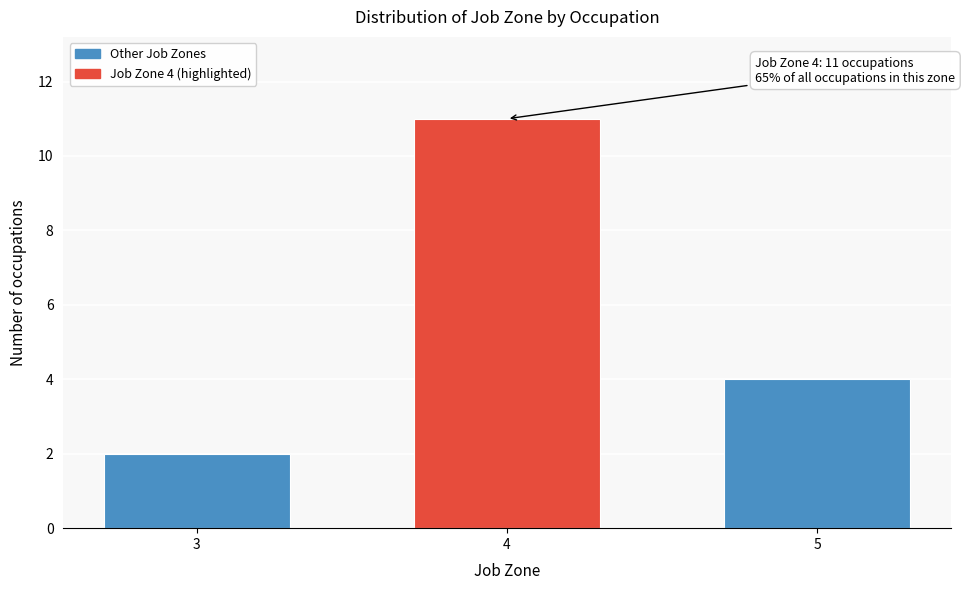

Reading left to right, transcribe all the data shown in this chart.

3=2	4=11	5=4